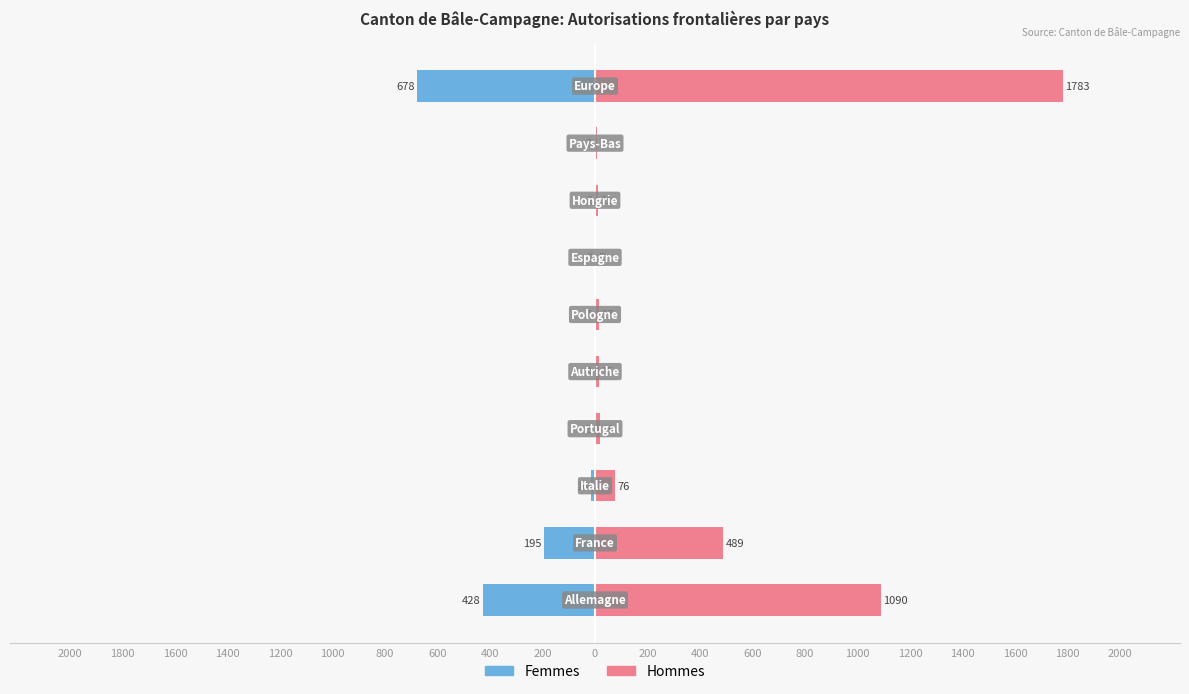

Reading left to right, extract all data points from this chart.

Femmes: -428	-195	-16	-3	-4	-1	-2	-2	-3	-678
Hommes: 1090	489	76	19	15	17	5	11	8	1783